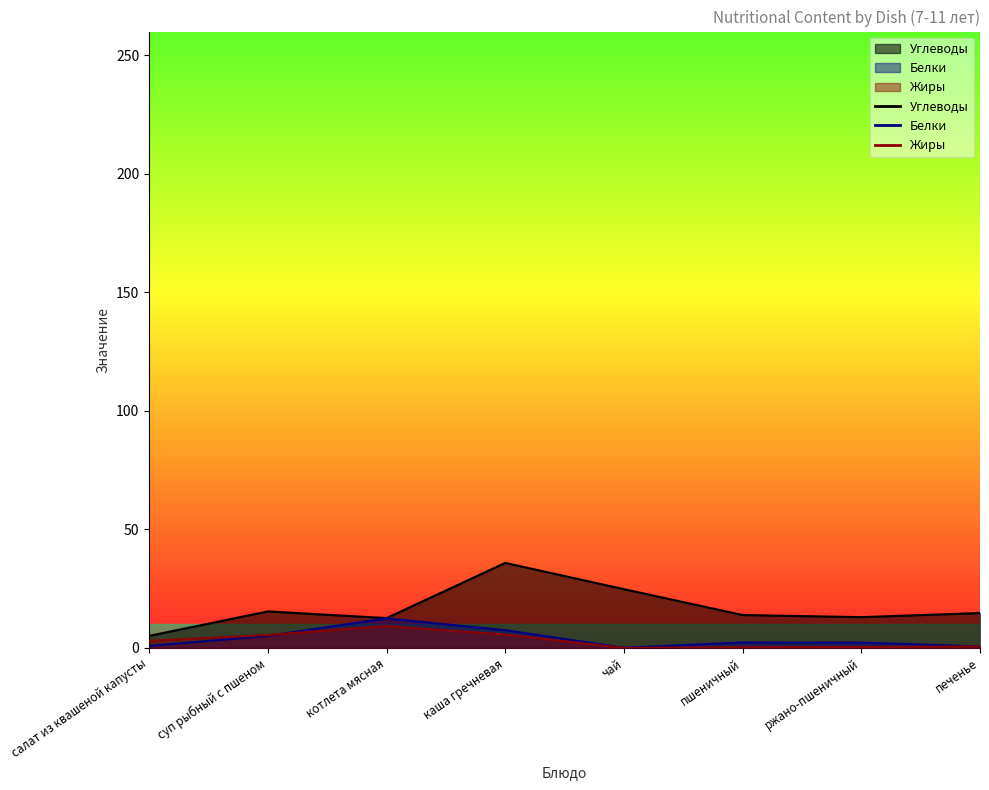

What is the total value across all series at суп рыбный с пшеном?

25.9